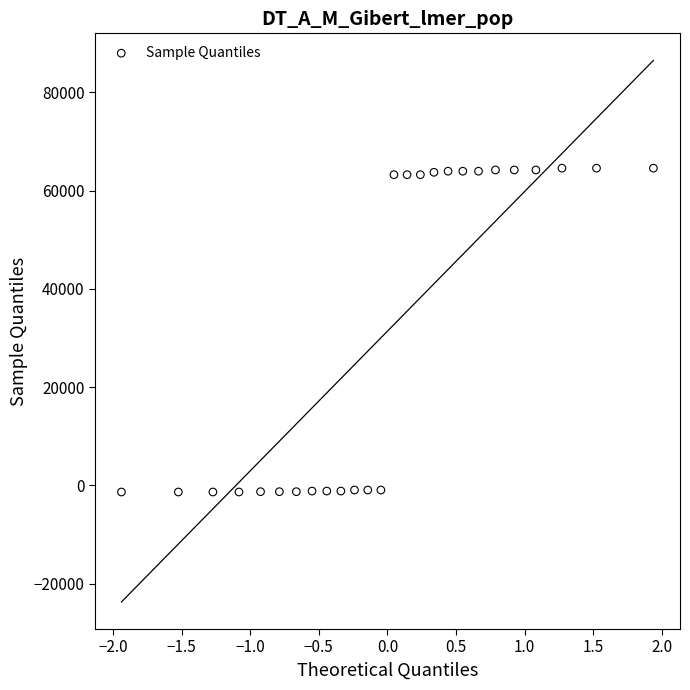

What is the range of Y values (max minus min)?

65952